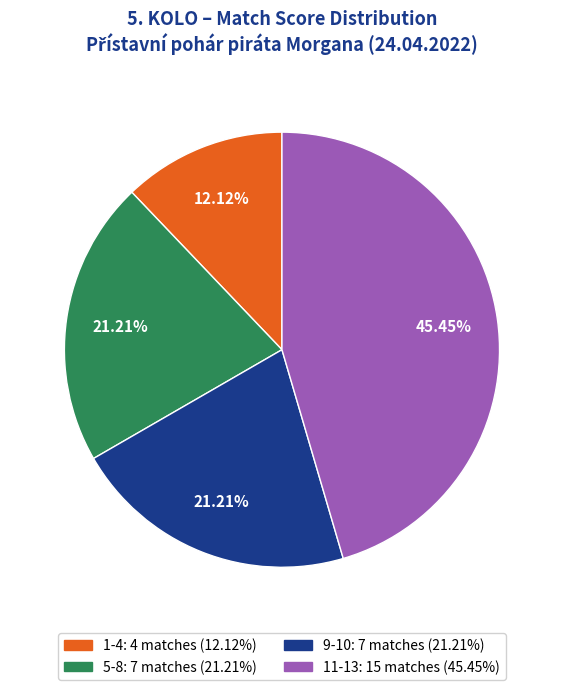

Is there a majority slice in this chart?

No